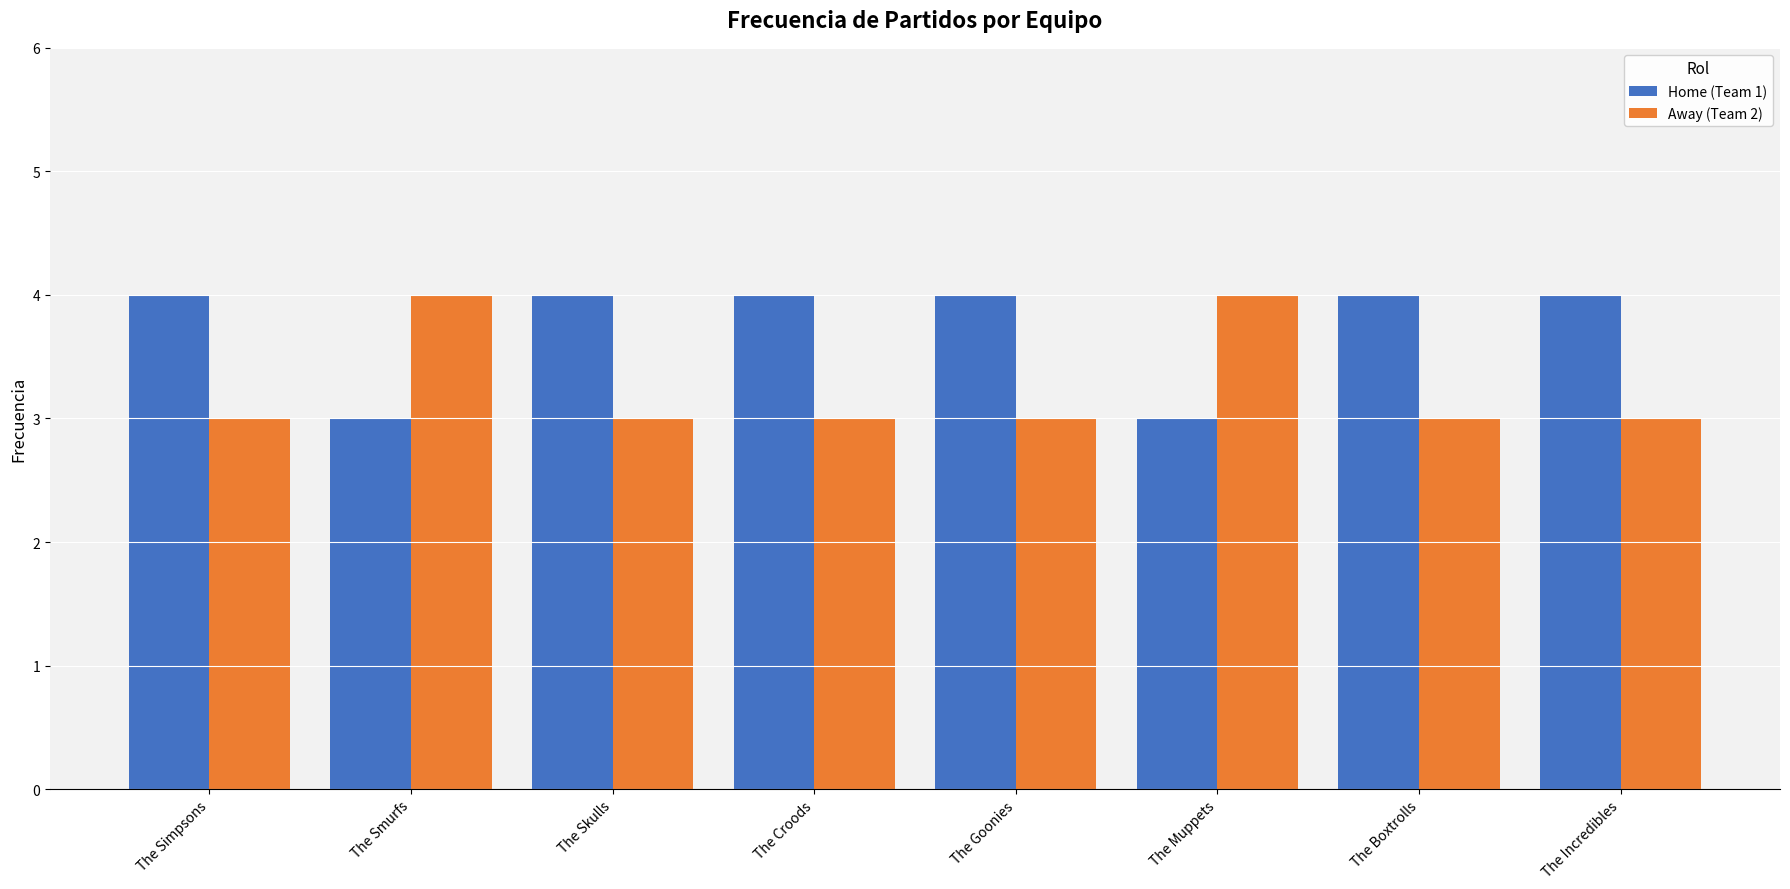

How many categories are shown in the chart?

8